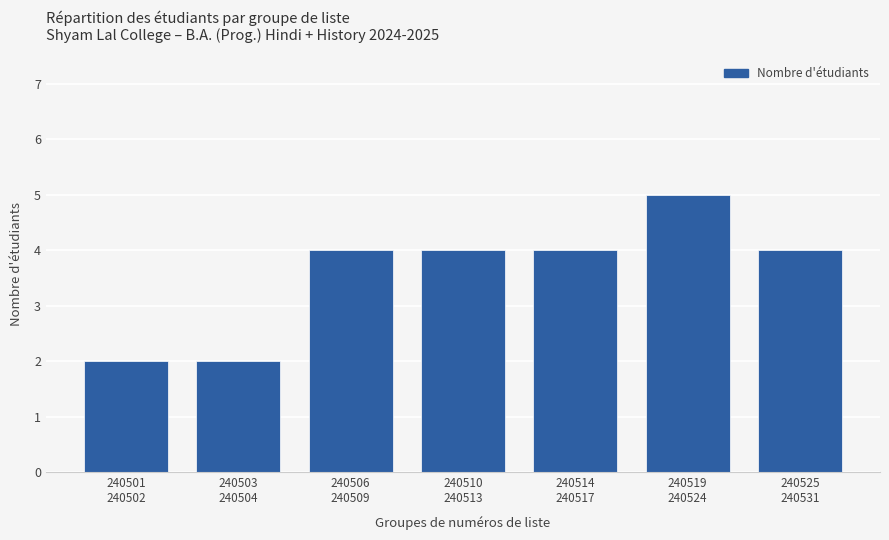

What is the minimum value shown in the chart?

2